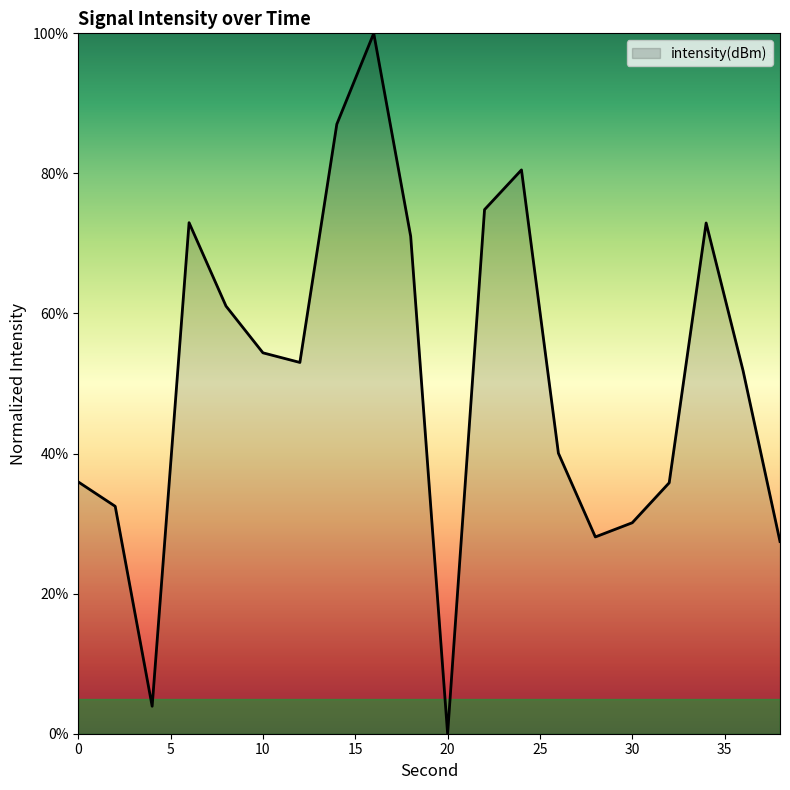

What is the maximum value shown in the chart?

100.0